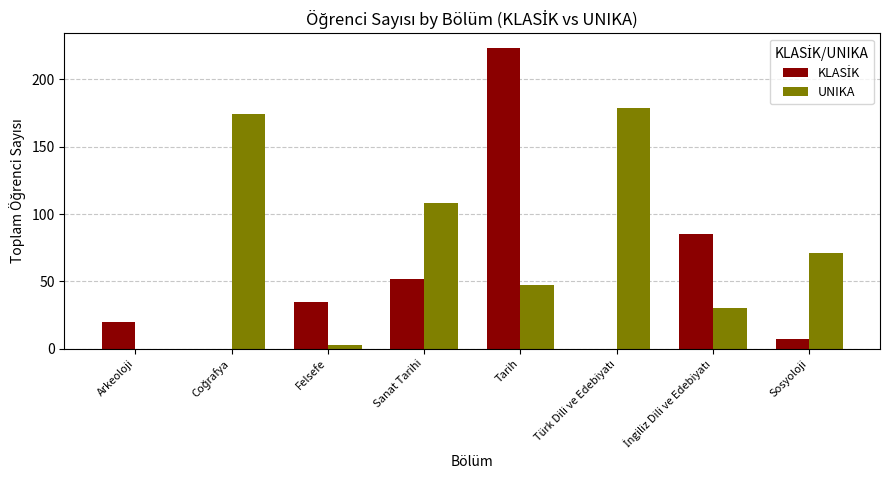

How many distinct data groups are displayed?

2